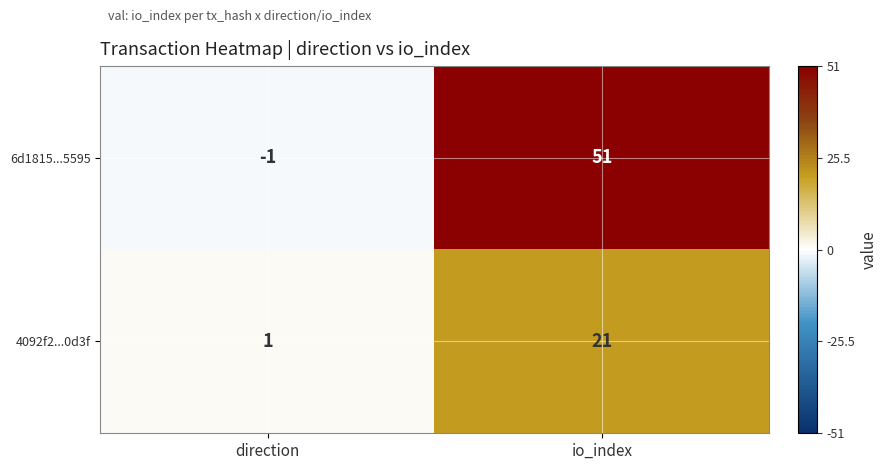

What is the difference between the highest and lowest values at io_index?

30